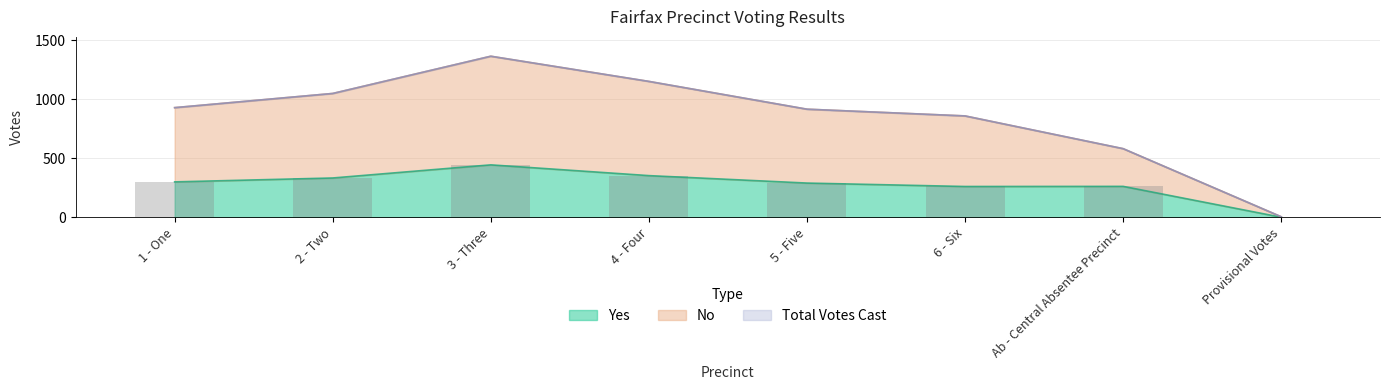

At which label is Yes closest to 222?

6 - Six